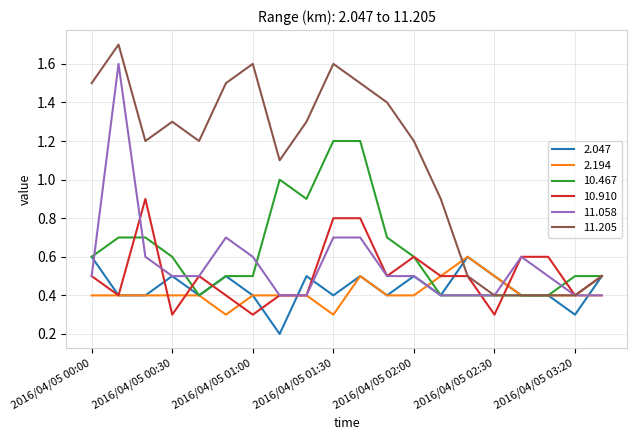

Which series has the largest total across all categories?

11.205